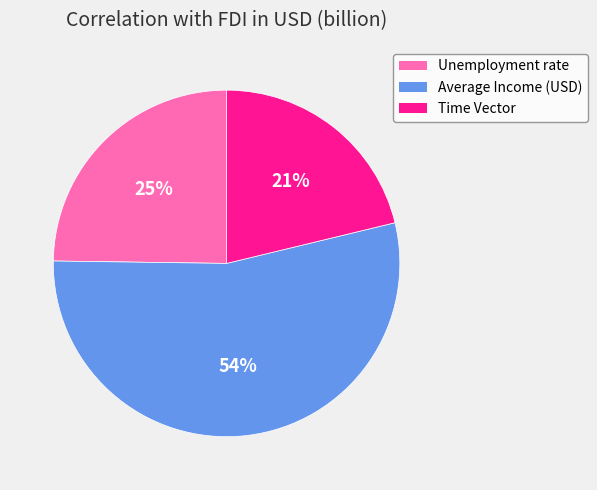

How many segments does this pie chart have?

3